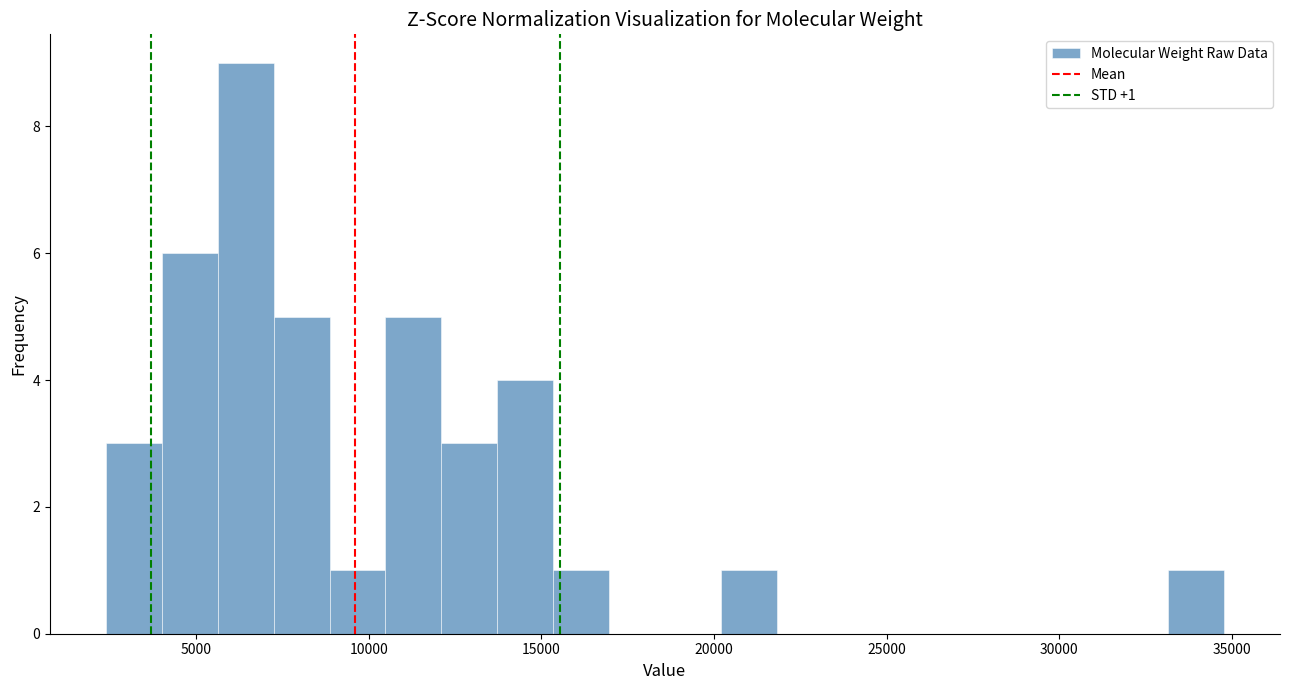

Read against the x-axis, roughly where is the centre of the tallest bar?

6500